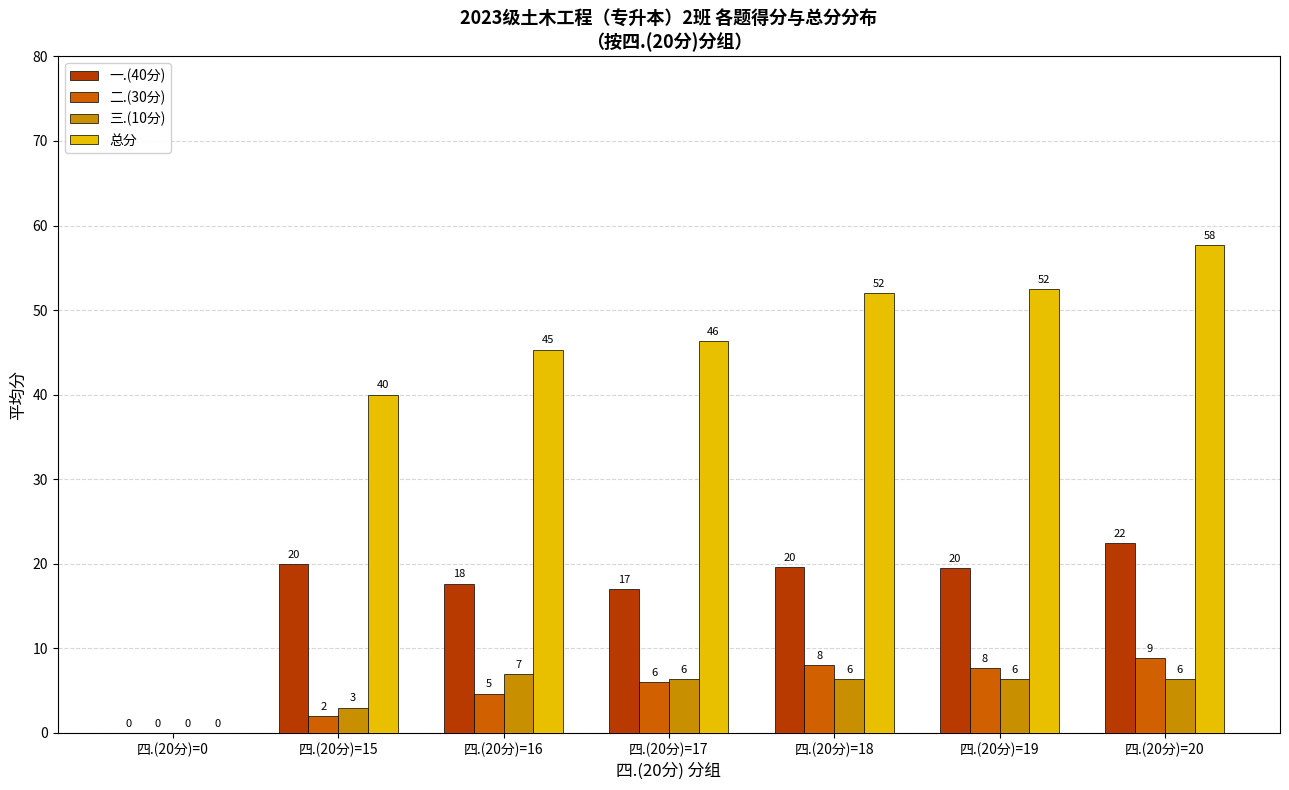

Which label corresponds to the largest value in the chart?

四.(20分)=20